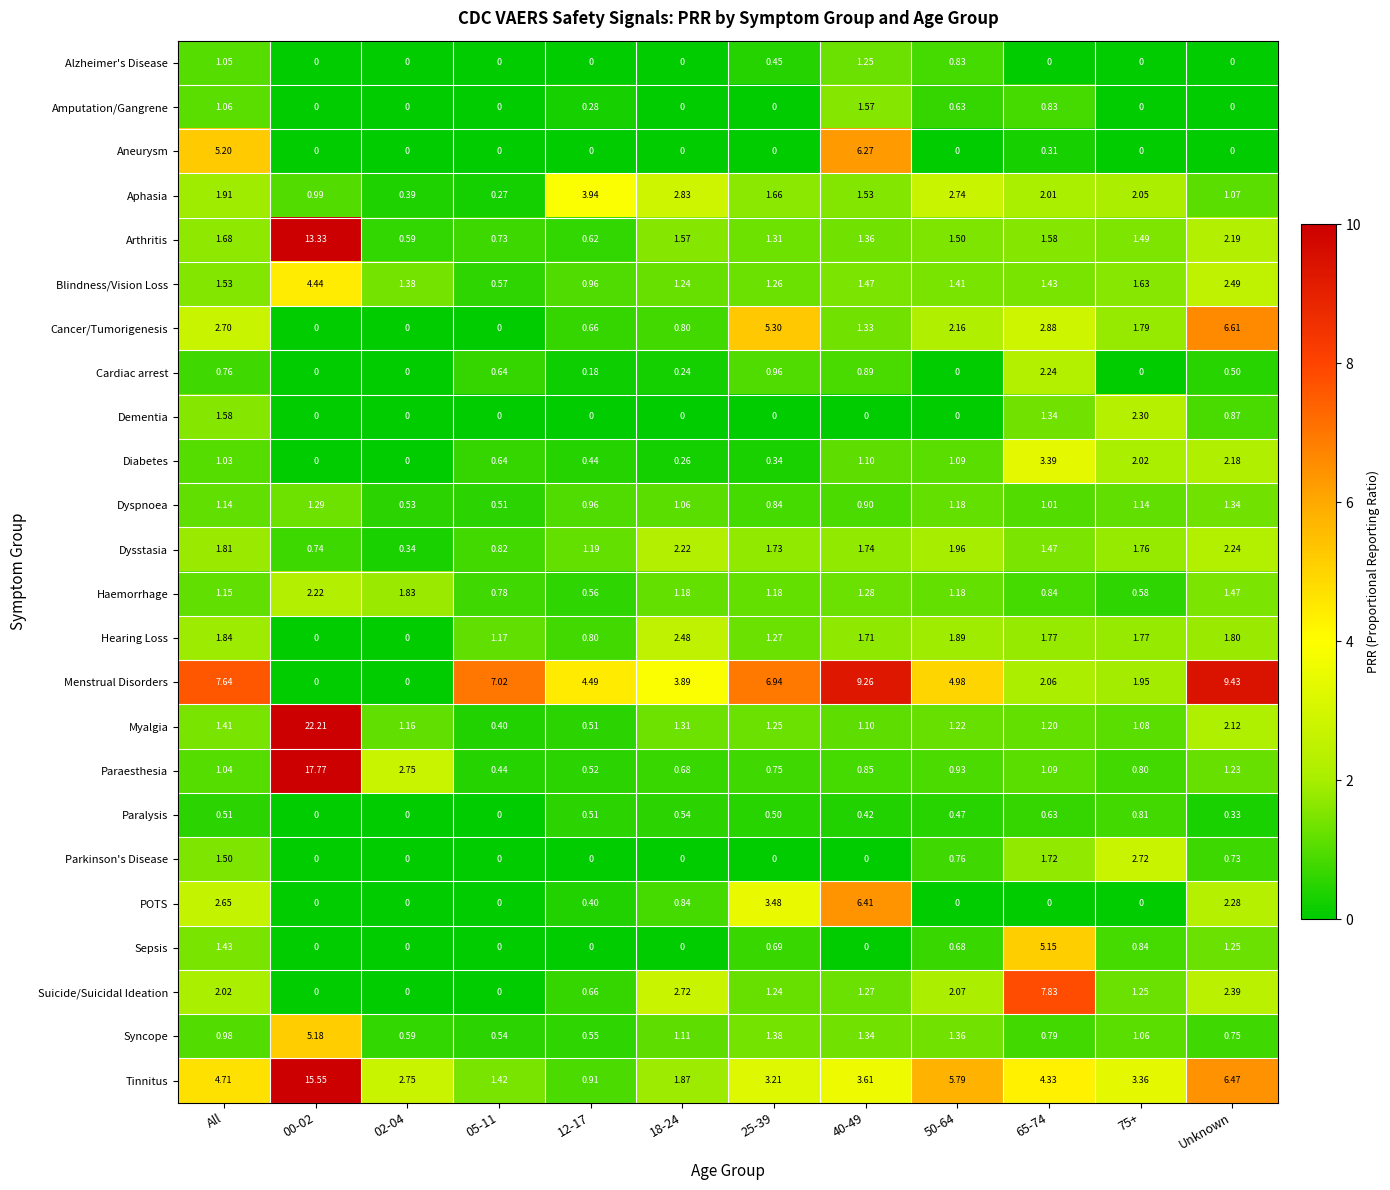

Where is Arthritis nearest to the value 6?

Unknown